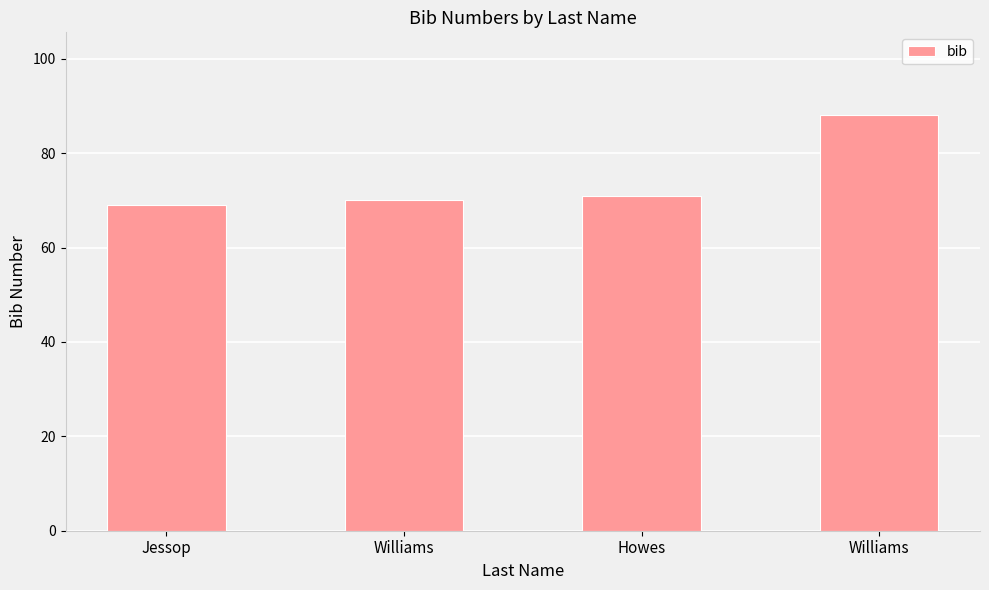

Are the bars horizontal?

No